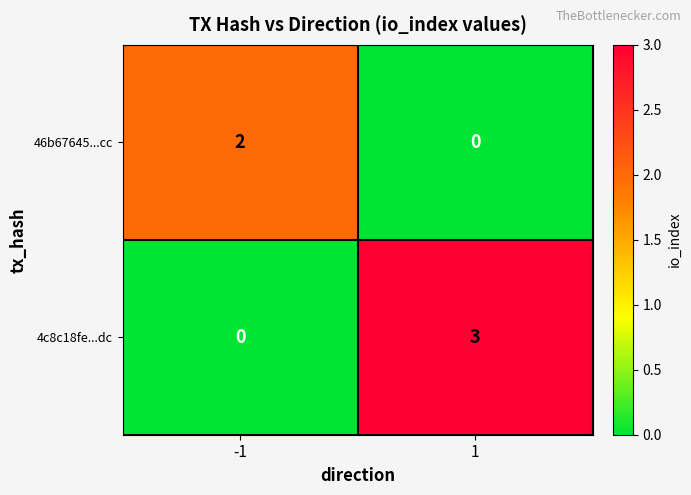

Reading left to right, transcribe all the data shown in this chart.

46b67645...cc: 2	0
4c8c18fe...dc: 0	3